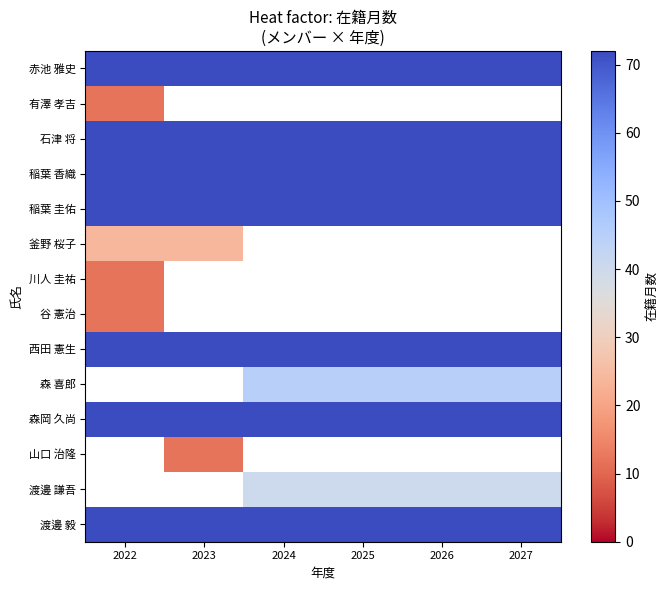

How many positive values does the 渡邊 謙吾 series have?

4